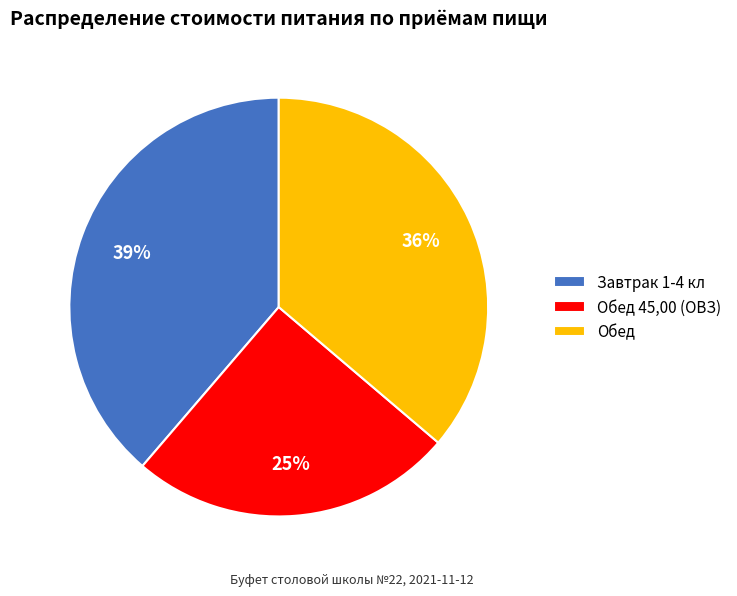

Is it true that Завтрак 1-4 кл is 39% of the pie?

True